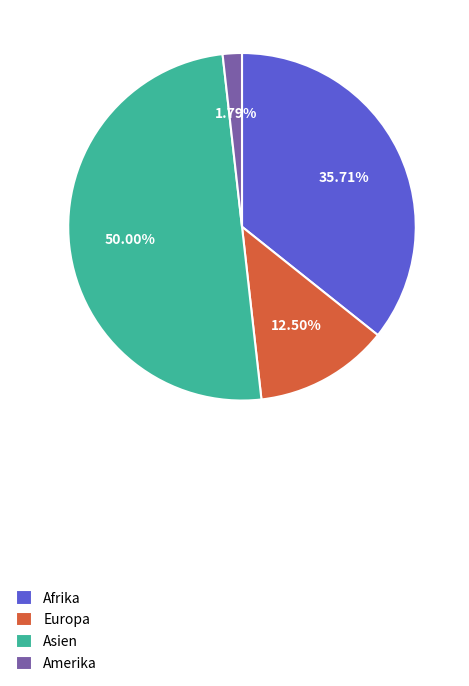

Which slice is the smallest?

Amerika